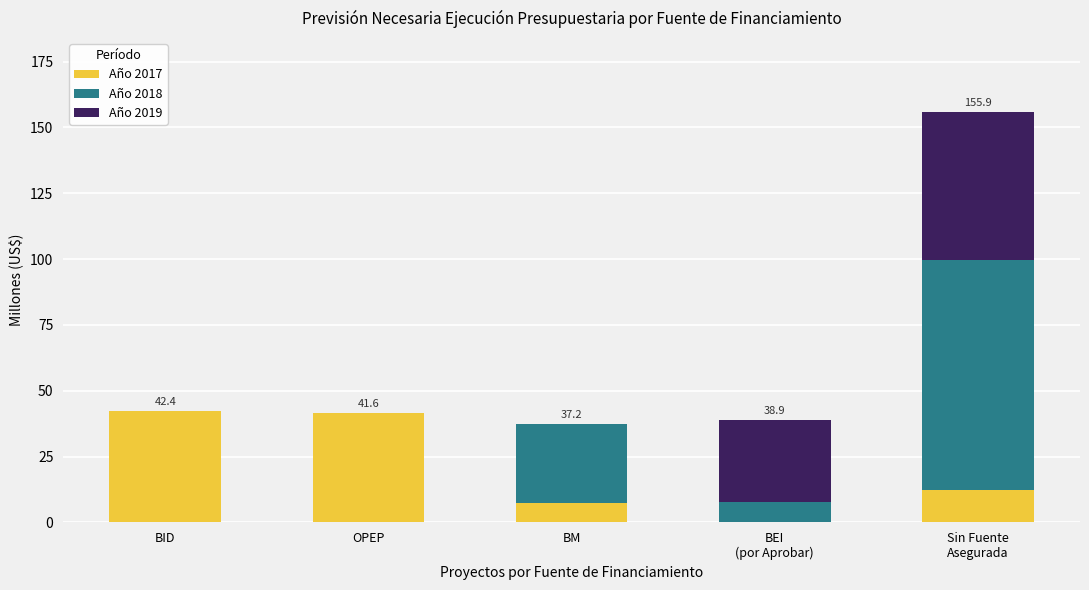

The value of Año 2017 at OPEP is 65.5. True or false?

False